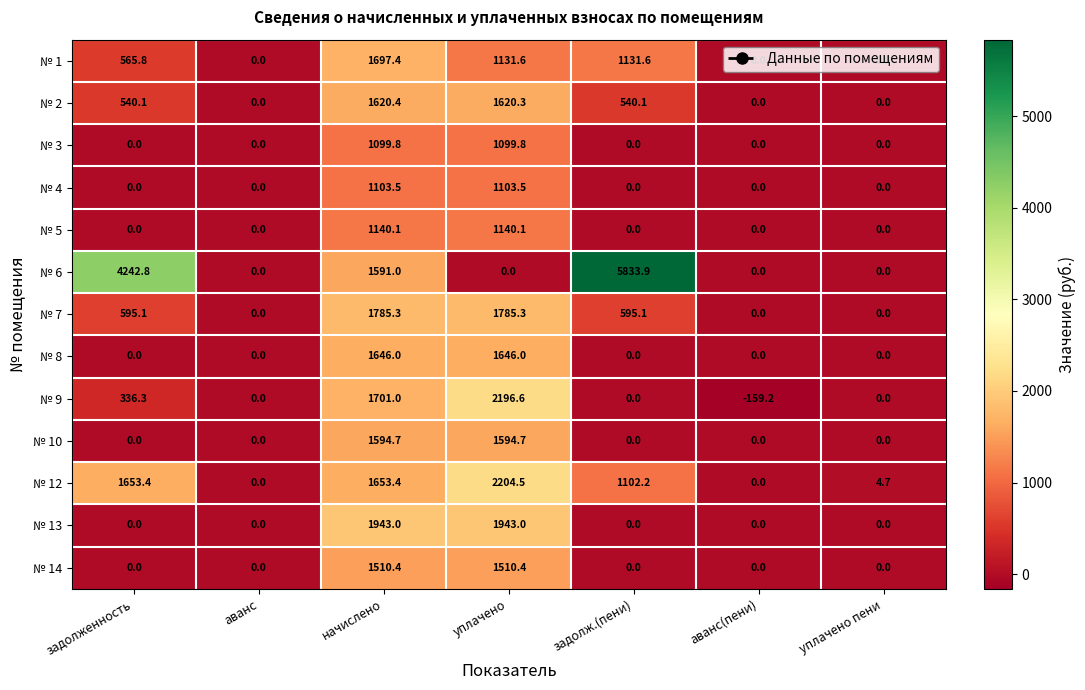

Which category has the highest value across all series?

задолж.(пени)